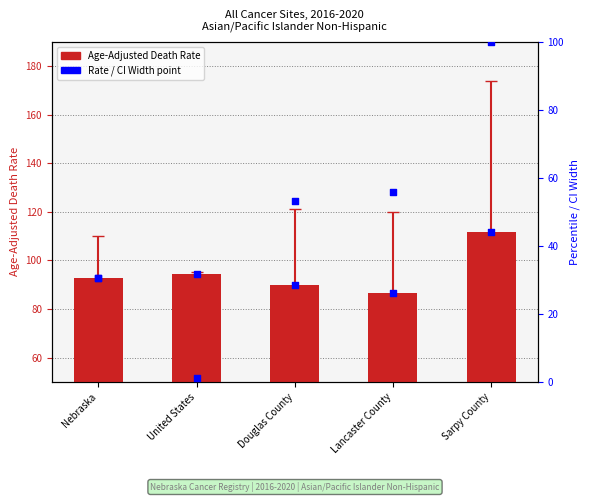

Is the value of Age-Adjusted Death Rate at Nebraska greater than the value of Rate point at Lancaster County?

Yes